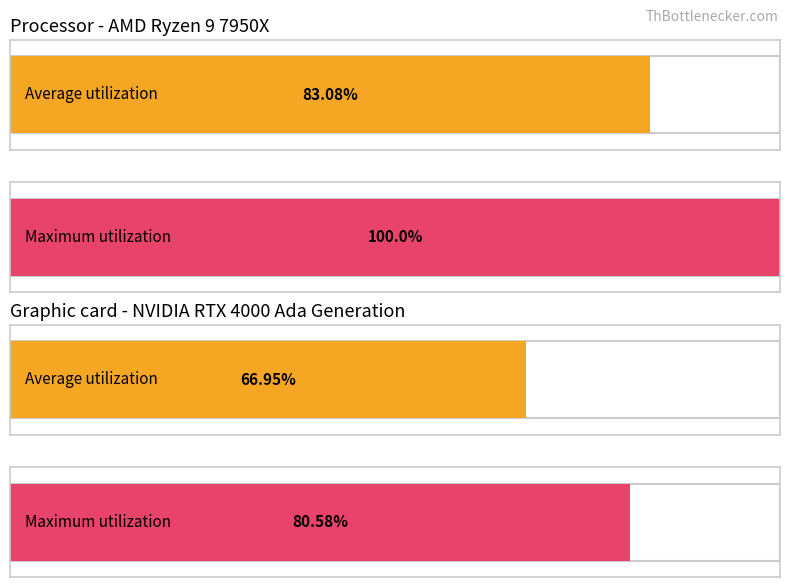

True or false: Maximum utilization has a value of 0 at 8.

False